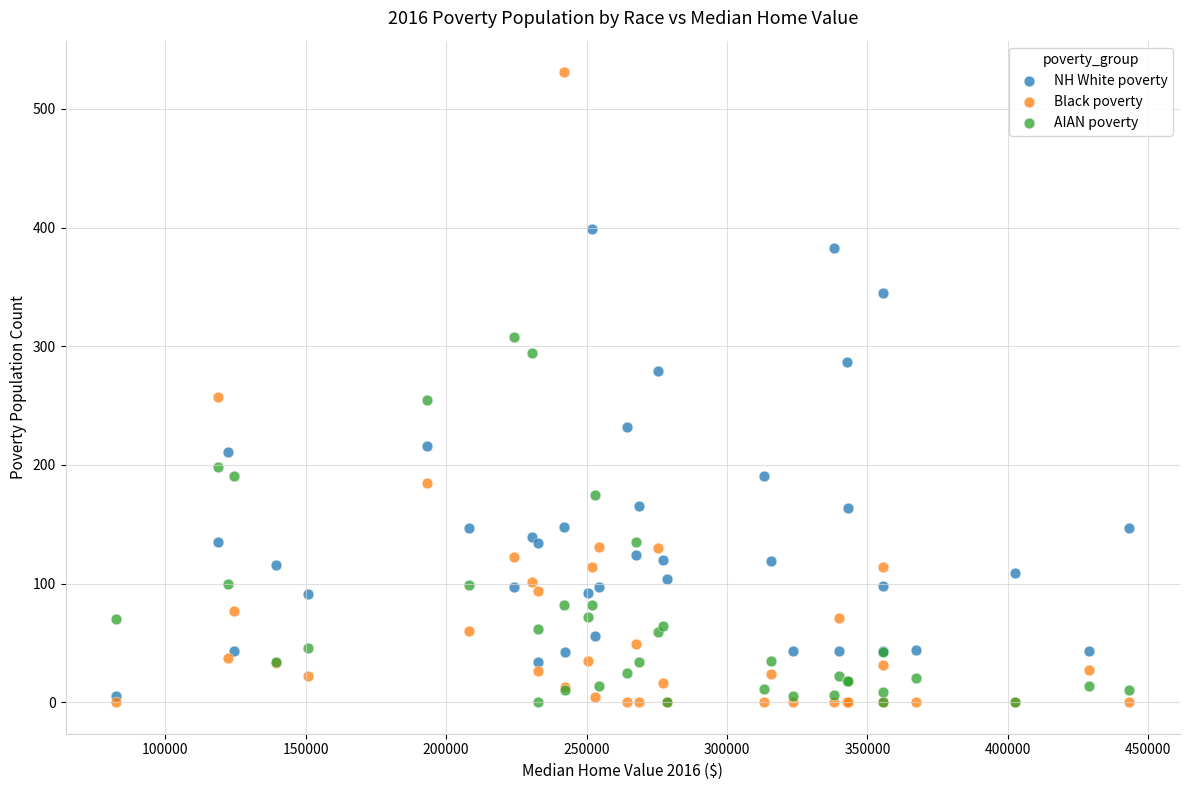

What are all the series names shown in the legend?

NH White poverty, Black poverty, AIAN poverty